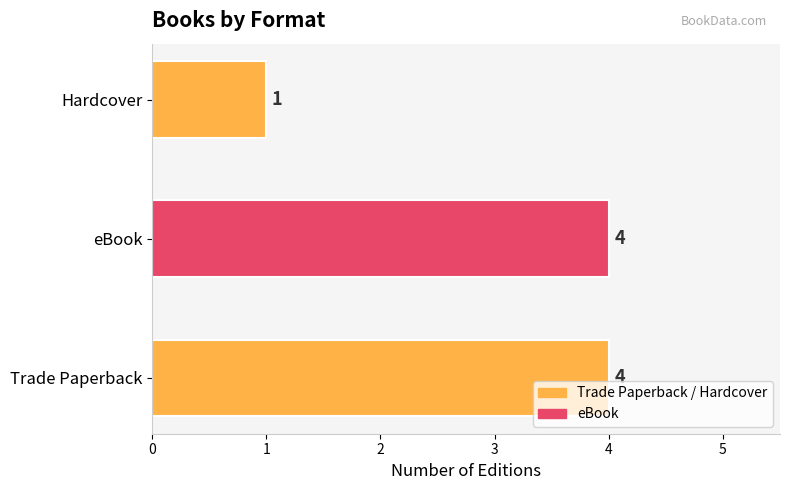

What is the maximum value shown in the chart?

4